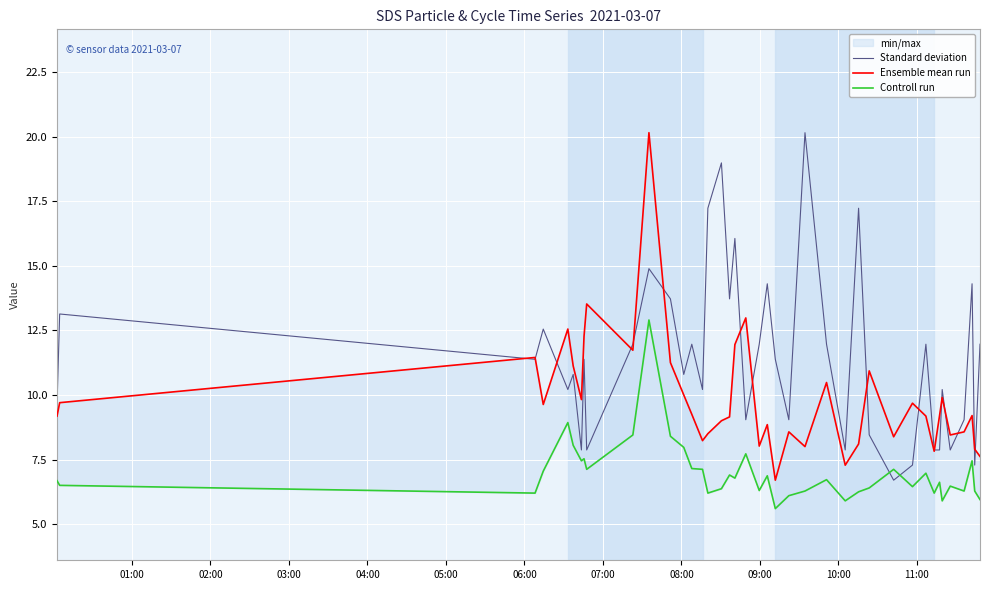

How many times do Standard deviation and Controll run cross each other?

2